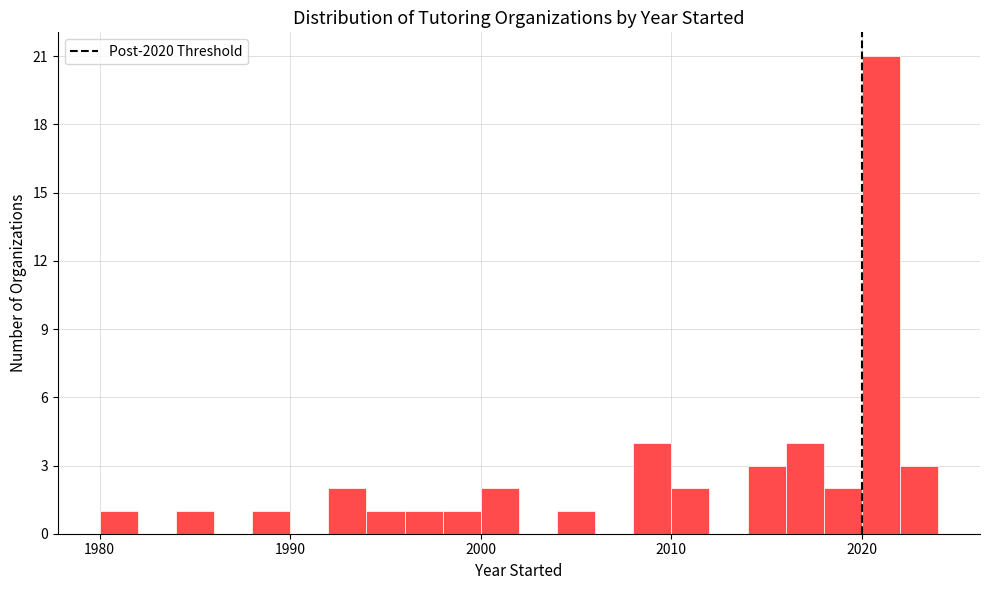

Around what value on the x-axis is the tallest bar? Give the approximate position of its centre, as read against the axis.

2021